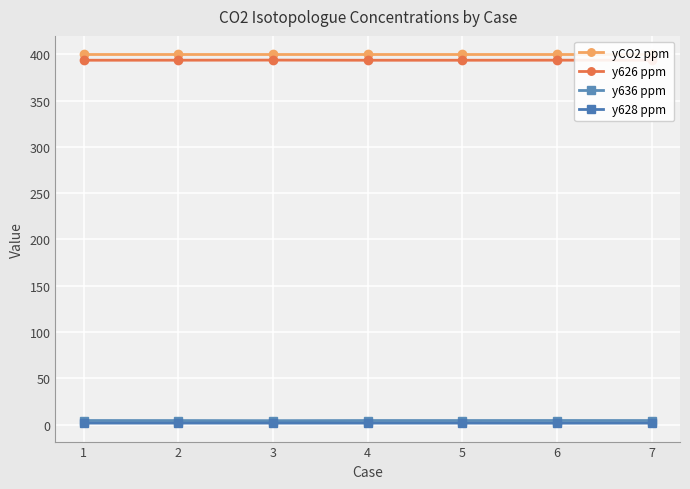

Reading left to right, extract all data points from this chart.

yCO2 ppm: 1=400.0	2=400.0	3=400.0	4=400.0	5=400.0	6=400.0	7=400.0
y626 ppm: 1=393.6	2=393.7	3=393.8	4=393.6	5=393.6	6=393.7	7=393.6
y636 ppm: 1=4.4	2=4.4	3=4.2	4=4.4	5=4.4	6=4.4	7=4.4
y628 ppm: 1=1.6	2=1.6	3=1.6	4=1.6	5=1.6	6=1.6	7=1.6